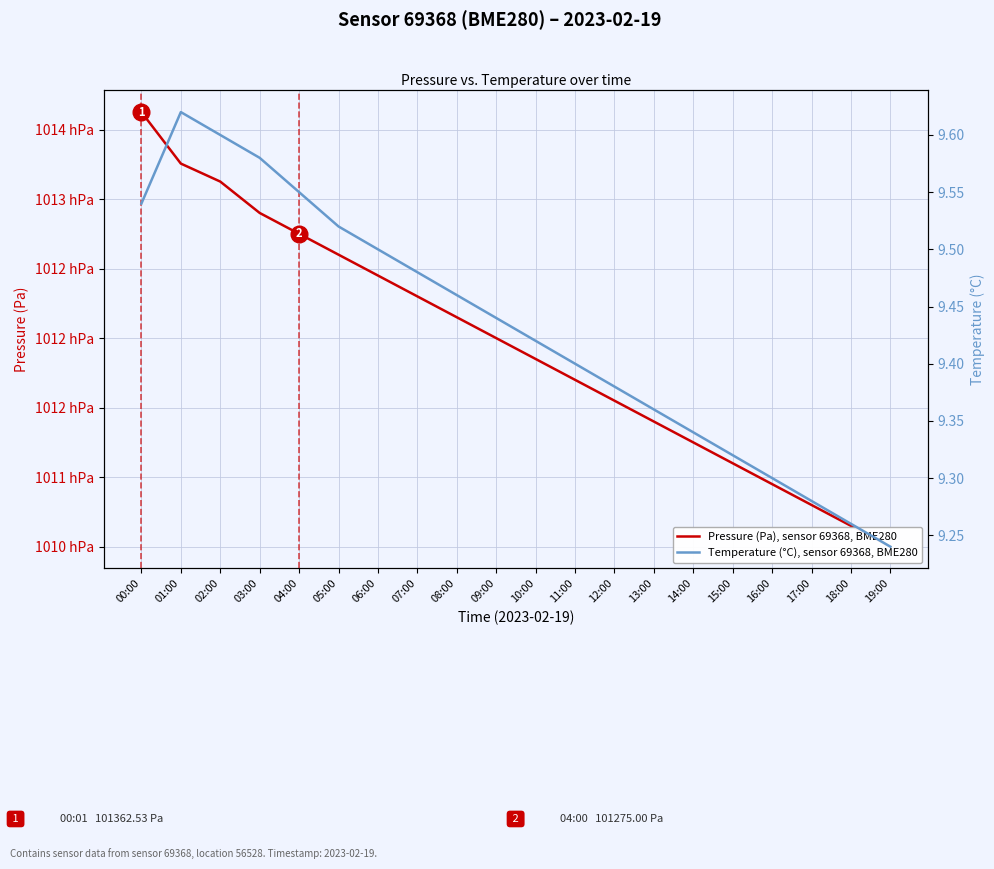

Reading left to right, transcribe all the data shown in this chart.

Pressure (Pa), sensor 69368, BME280: 101362.5	101325.5	101312.6	101290.0	101275.0	101260.0	101245.0	101230.0	101215.0	101200.0	101185.0	101170.0	101155.0	101140.0	101125.0	101110.0	101095.0	101080.0	101065.0	101050.0
Temperature (°C), sensor 69368, BME280: 9.5	9.6	9.6	9.6	9.6	9.5	9.5	9.5	9.5	9.4	9.4	9.4	9.4	9.4	9.3	9.3	9.3	9.3	9.3	9.2